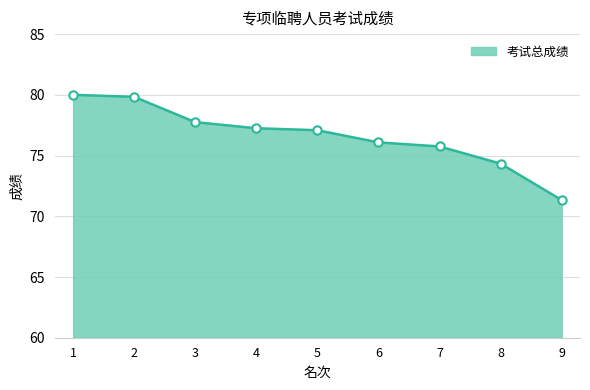

What is the sum of all values?

689.4